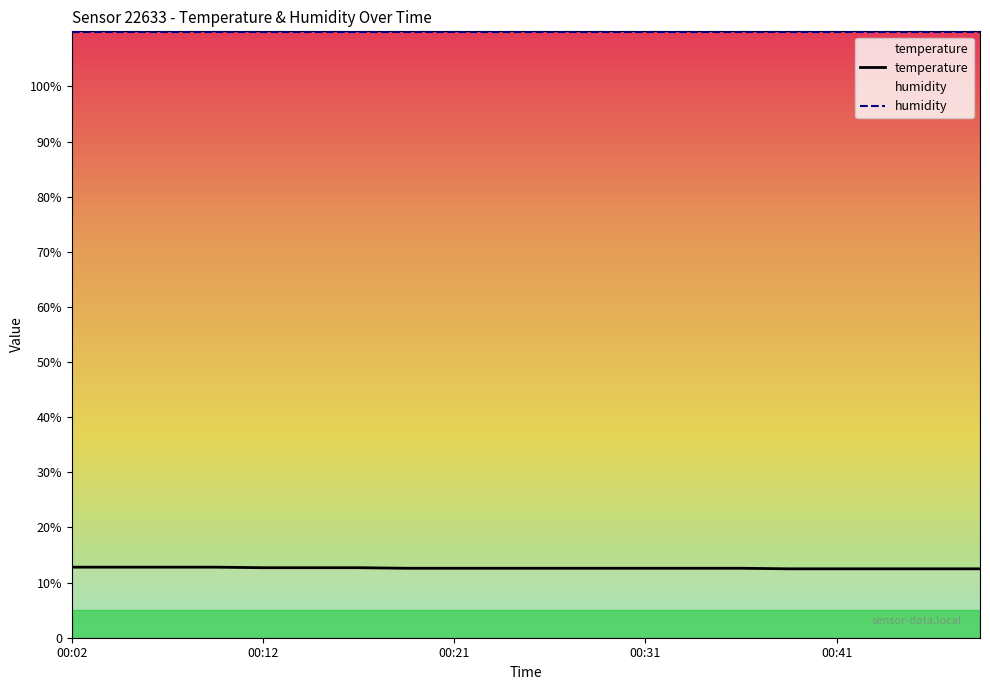

What is the minimum value shown in the chart?

12.5